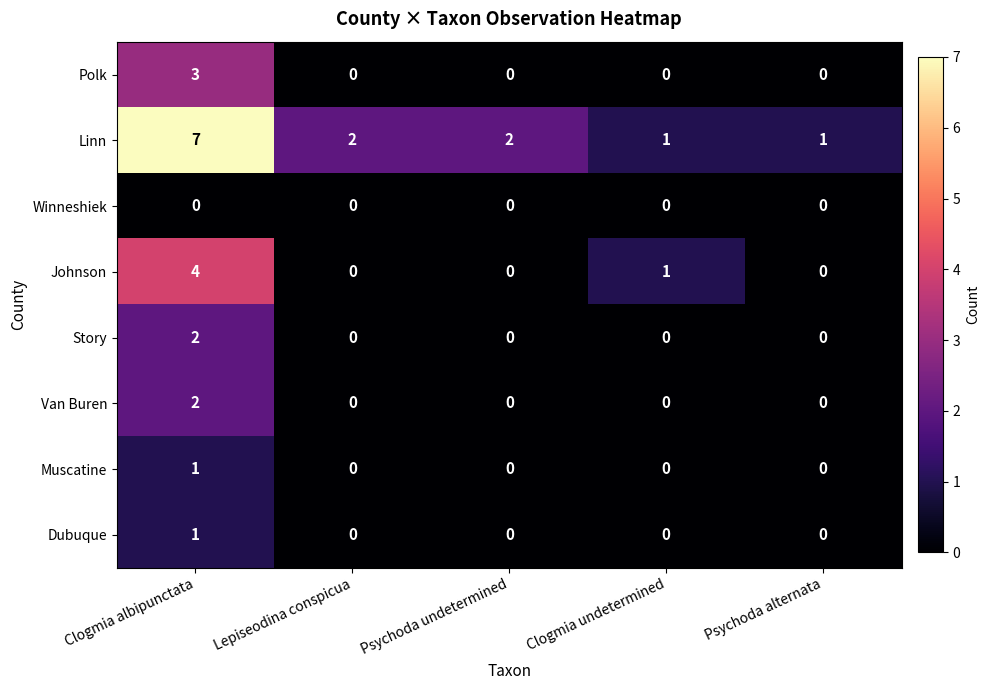

What is the sum of all Johnson values?

5